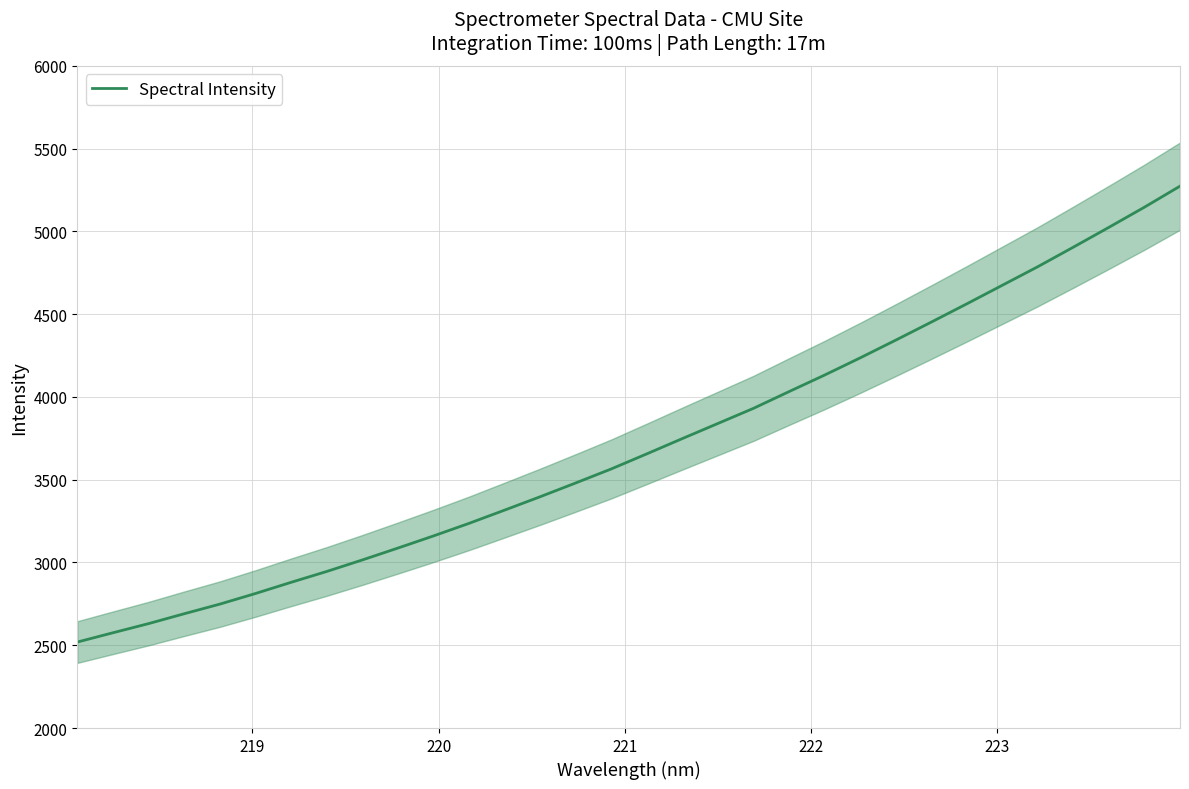

Reading left to right, list all the values displayed in this chart.

2519.3	2575.4	2630.7	2690.2	2748.3	2812.4	2879.9	2945.4	3014.9	3086.8	3160.1	3236.1	3316.1	3397.0	3480.3	3565.0	3656.1	3748.5	3839.8	3931.2	4032.3	4132.2	4236.0	4343.1	4452.0	4562.4	4674.7	4787.1	4905.1	5024.7	5146.4	5273.4